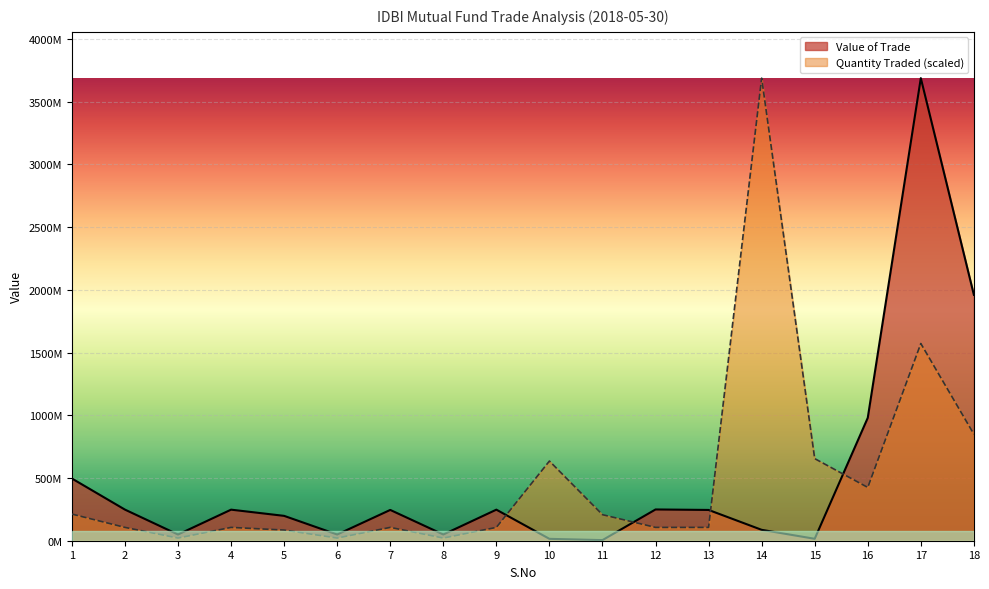

What is the difference between the Value of Trade values at 4 and 14?

160787875.3